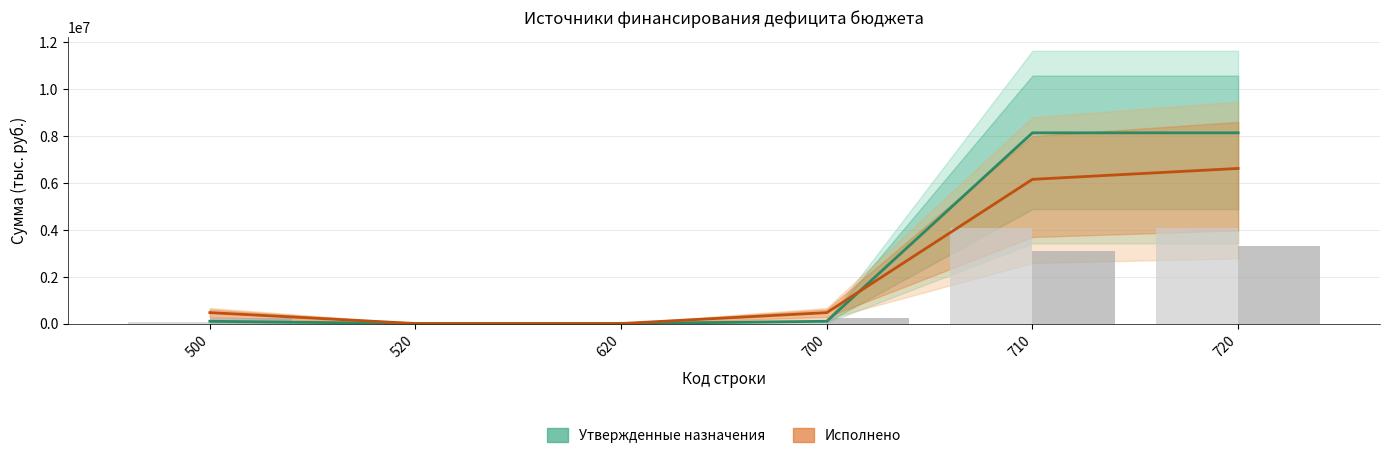

Where is Утвержденные назначения nearest to the value 4069057?

500